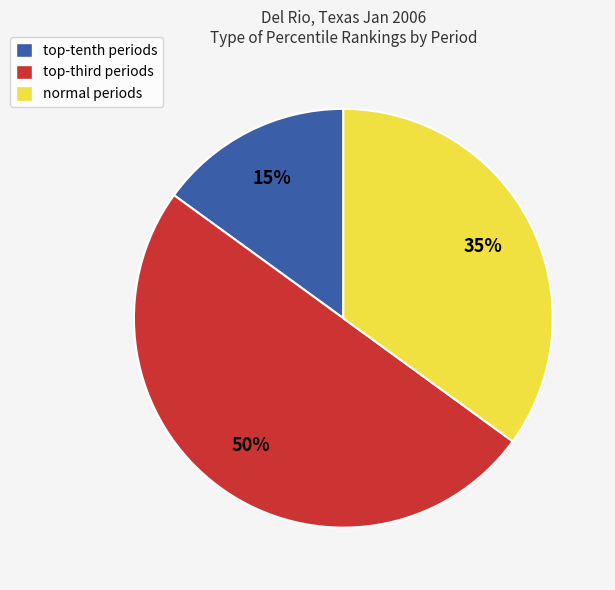

What is the smallest slice in the pie chart?

top-tenth